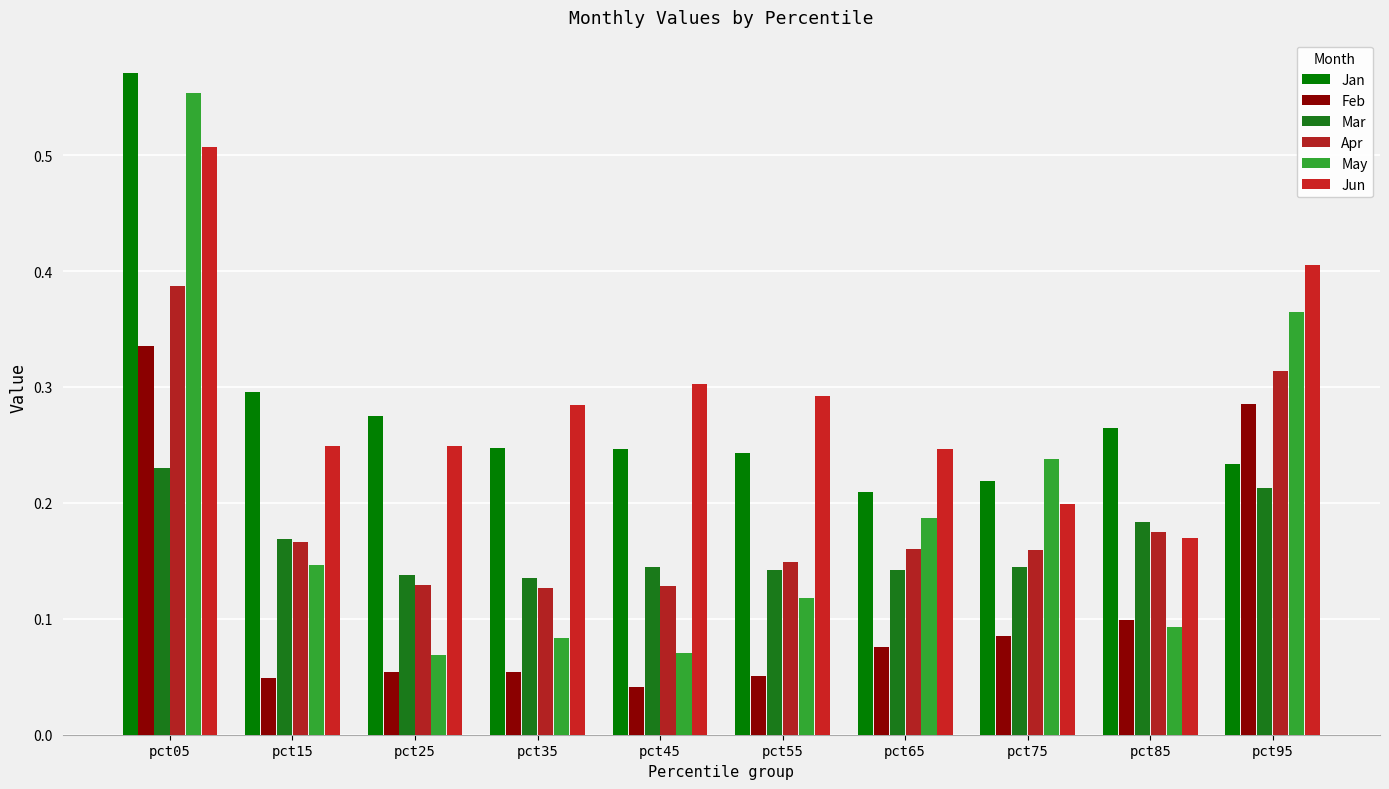

How many bars are there in each group?

6